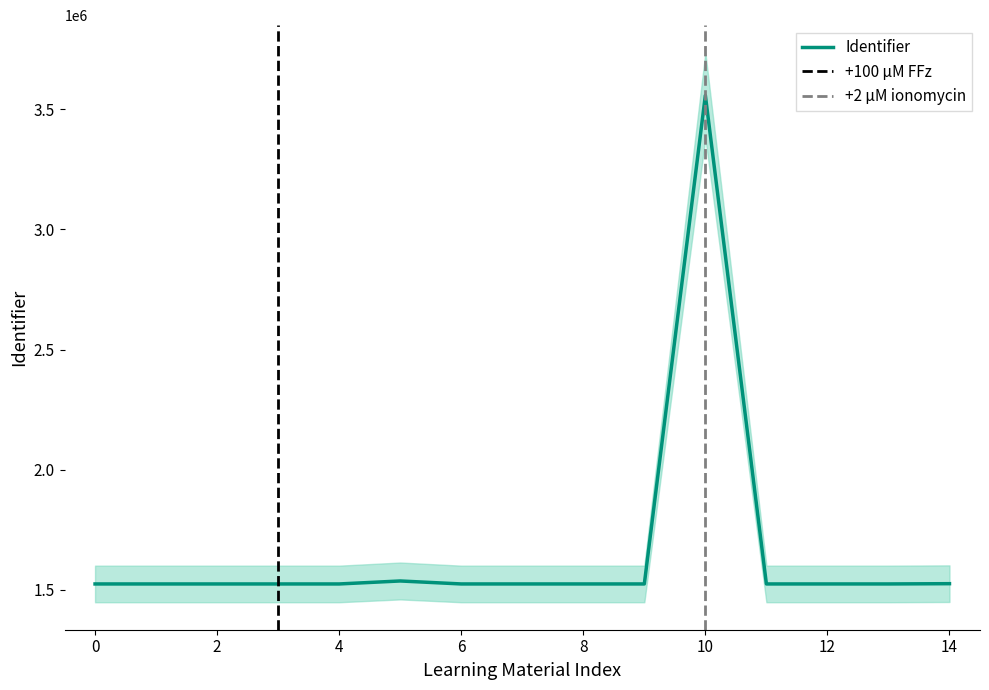

What is the maximum value for Identifier?

3558497